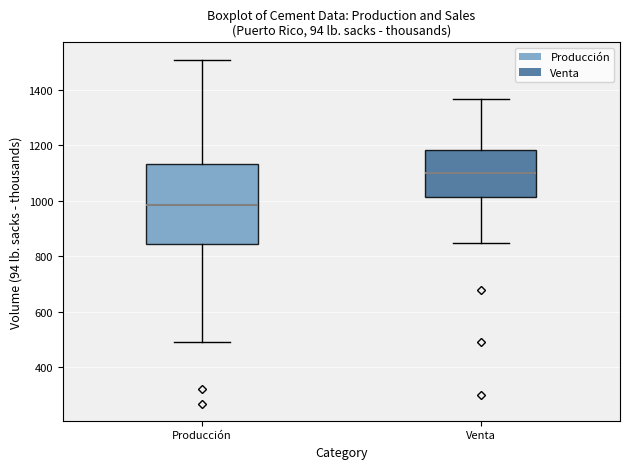

Reading left to right, transcribe this box plot: for each box, give where its median line is, the range the box spans, and where its two whiskers end, as read against the y-axis. The values are not printed on the chart, so give them approximately, as read against the axis.

Producción: median 980, box 840 to 1140, whiskers 500 to 1500
Venta: median 1100, box 1020 to 1180, whiskers 840 to 1360